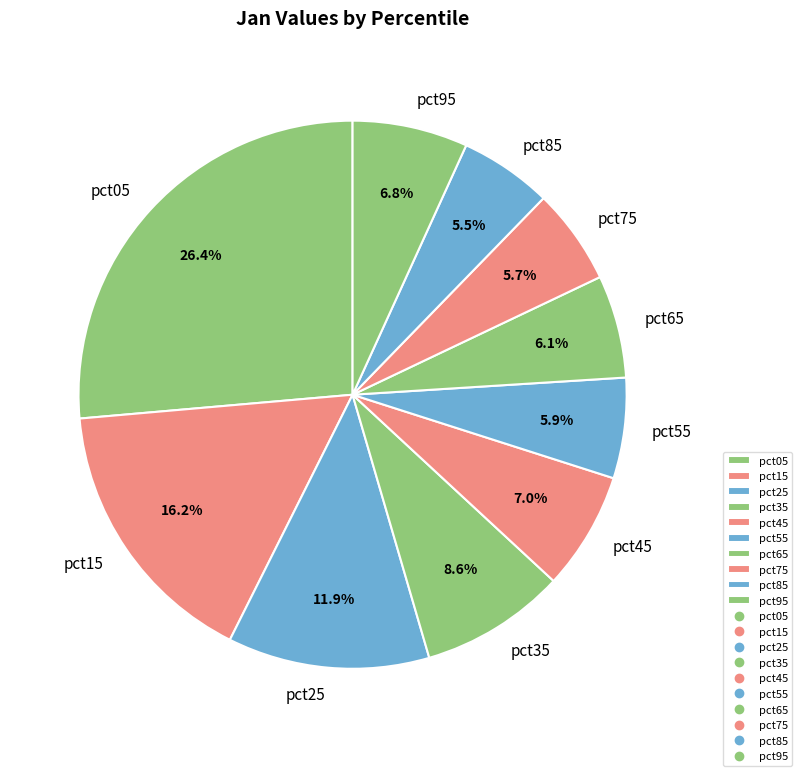

The pct95 slice represents 7% of the pie. True or false?

True